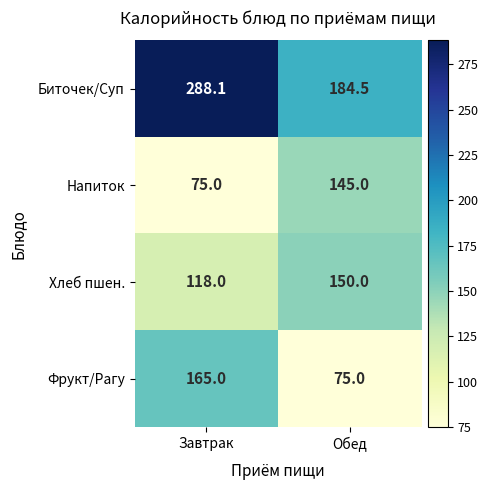

What is the difference between the highest and lowest values at Обед?

109.5